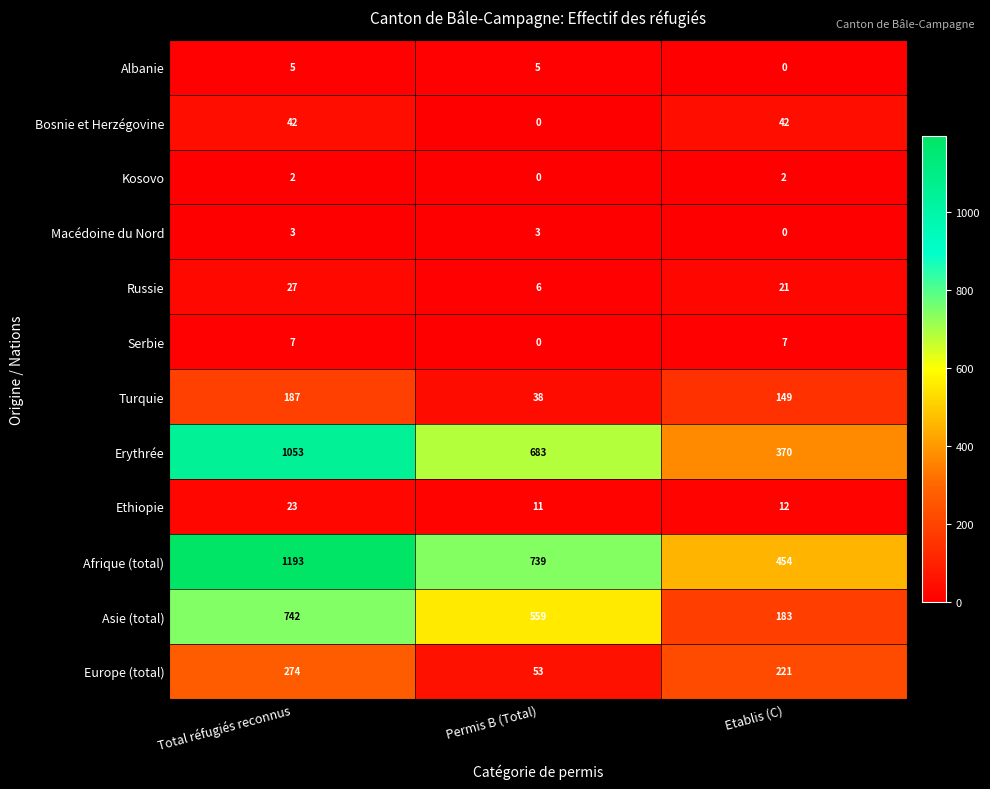

List the series in order of their peak value, lowest first.

Kosovo, Macédoine du Nord, Albanie, Serbie, Ethiopie, Russie, Bosnie et Herzégovine, Turquie, Europe (total), Asie (total), Erythrée, Afrique (total)